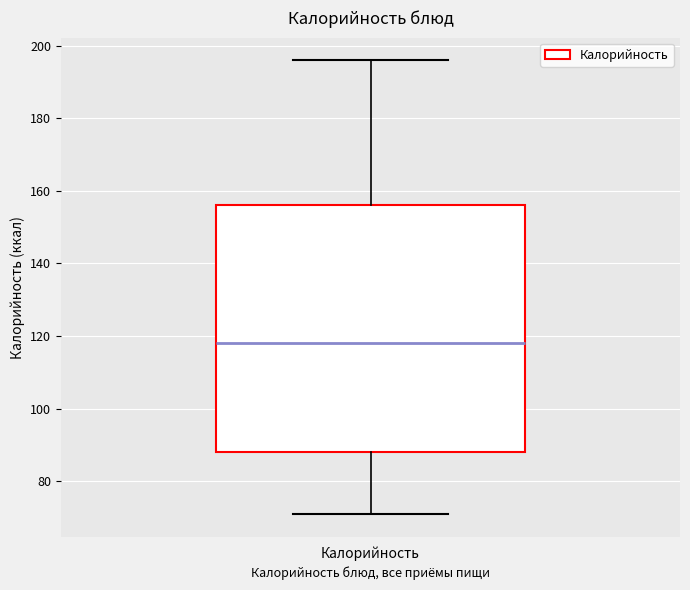

Read this box plot against the y-axis: the position of the median line, the range covered by the box, and the ends of both whiskers. The values are not printed on the chart, so give them approximately, as read against the axis.

median 118, box 88 to 156, whiskers 72 to 196